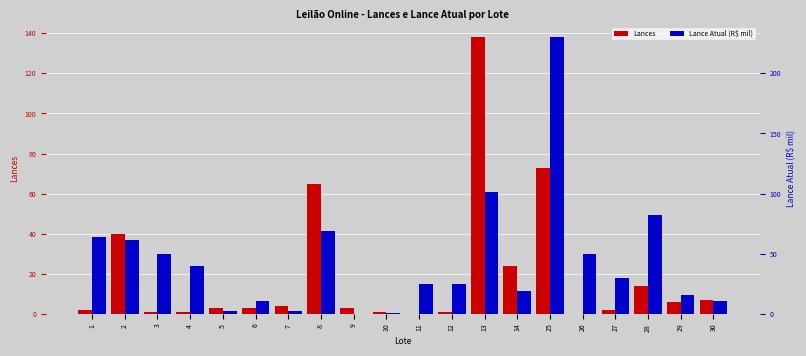

The value of Lance Atual (R$ mil) at 14 is 33.1. True or false?

False